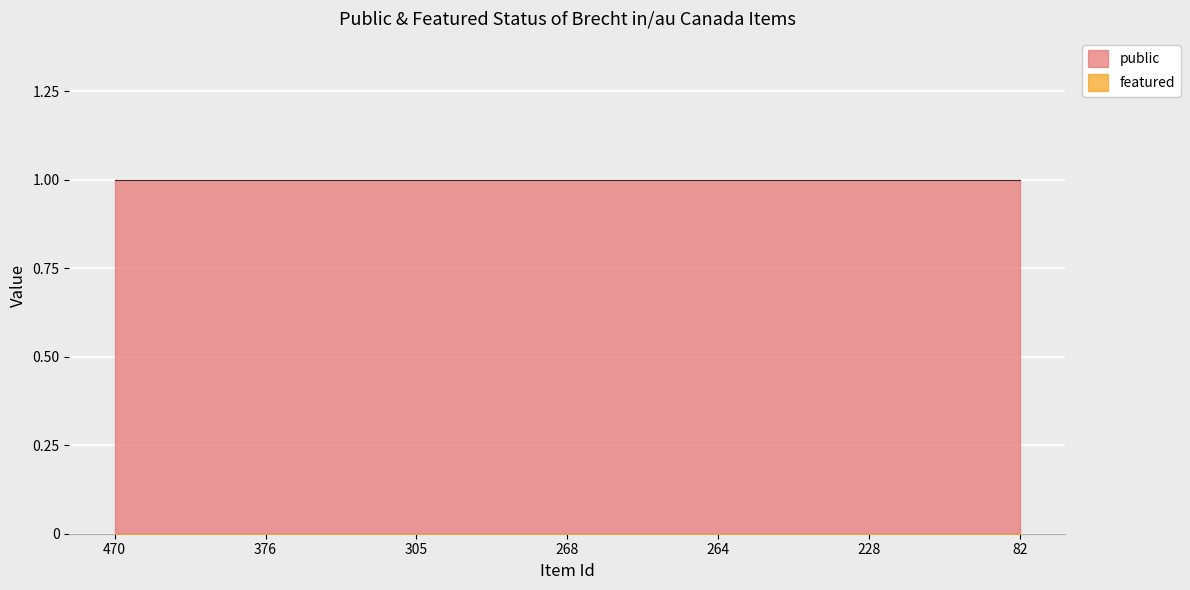

Which series has the largest total across all categories?

public